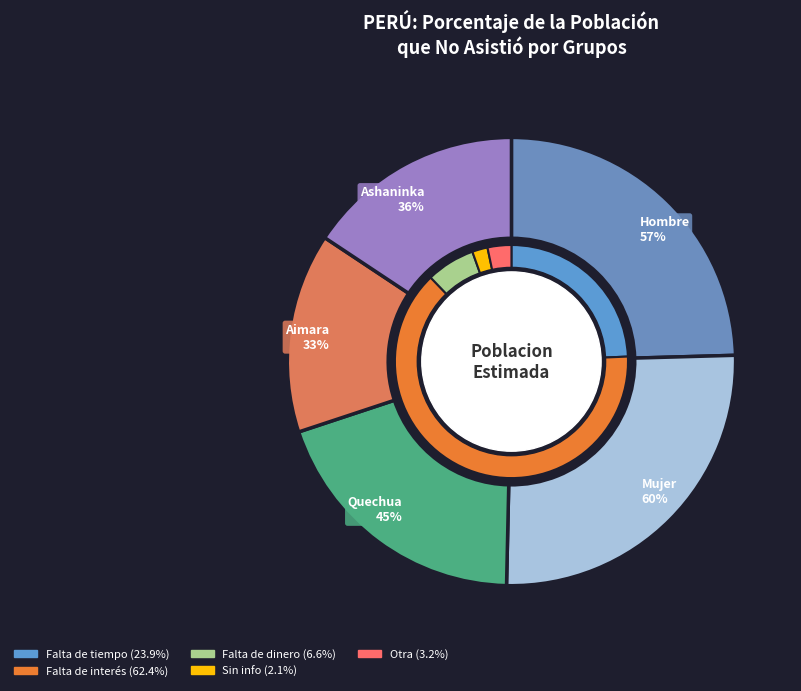

What is the smallest slice in the pie chart?

Aimara